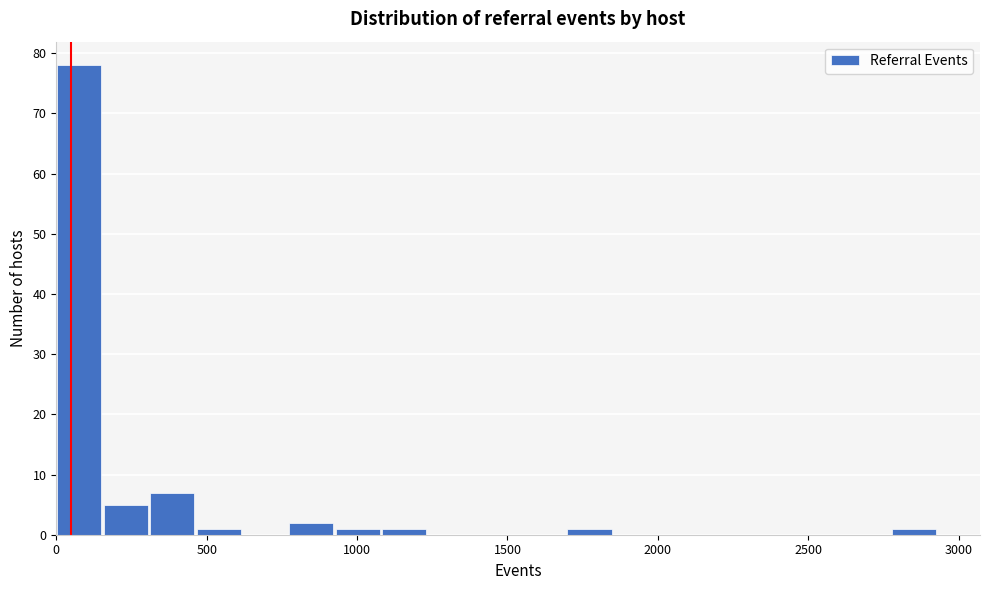

Around what value on the x-axis is the tallest bar? Give the approximate position of its centre, as read against the axis.

100